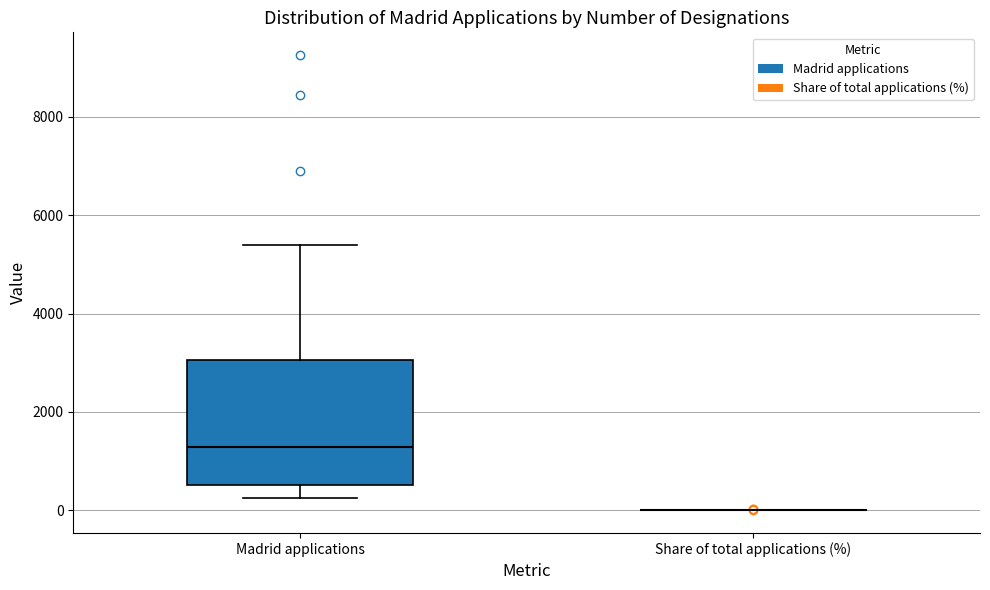

Reading left to right, transcribe this box plot: for each box, give where its median line is, the range the box spans, and where its two whiskers end, as read against the y-axis. The values are not printed on the chart, so give them approximately, as read against the axis.

Madrid applications: median 1200, box 600 to 3000, whiskers 200 to 5400
Share of total applications (%): box collapsed to a line at 0, whiskers 0 to 0